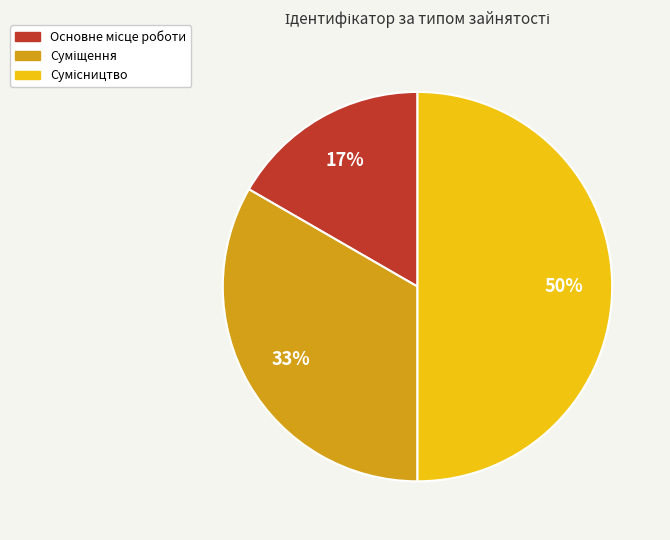

To the nearest percent, what is the difference between the largest and smallest slice percentages?

33%